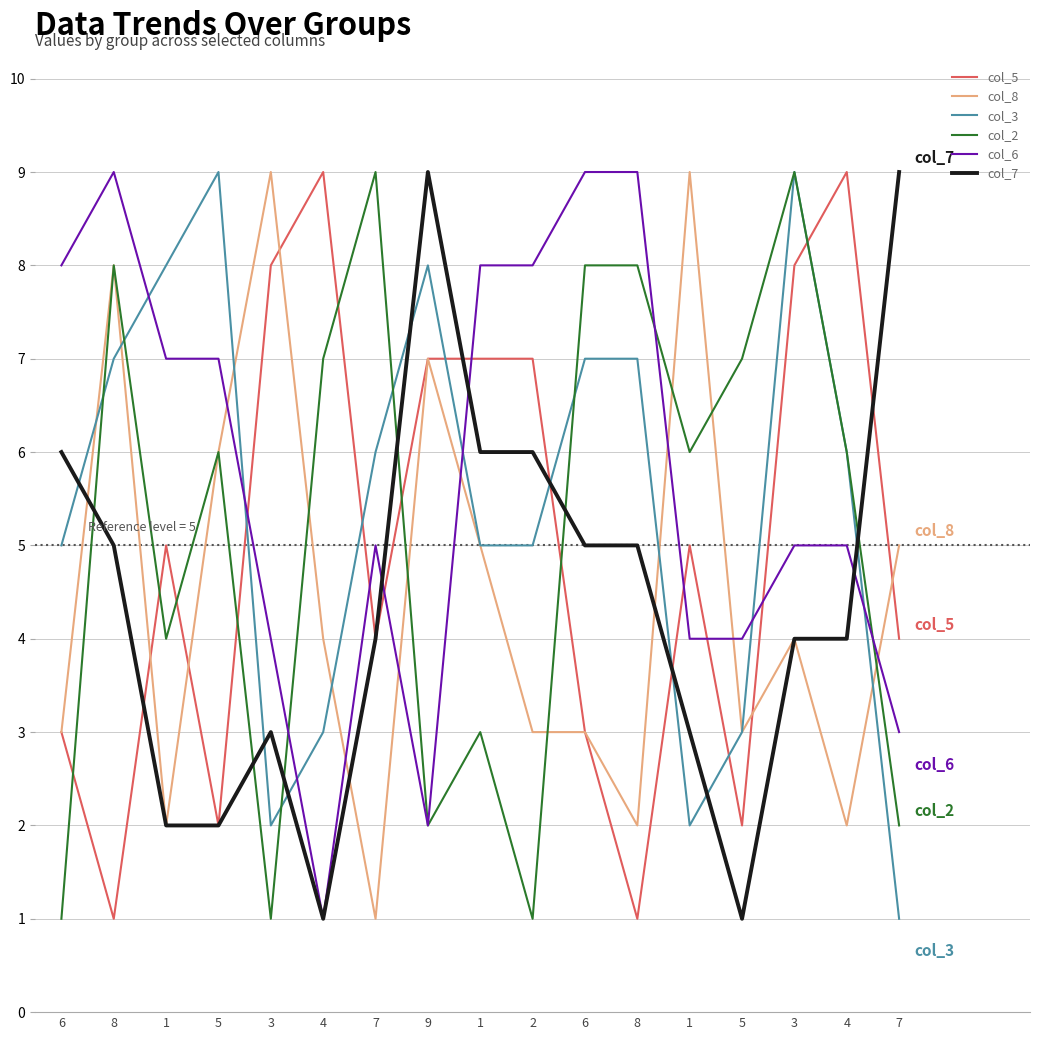

Where does the col_5 series first go above 5?

3